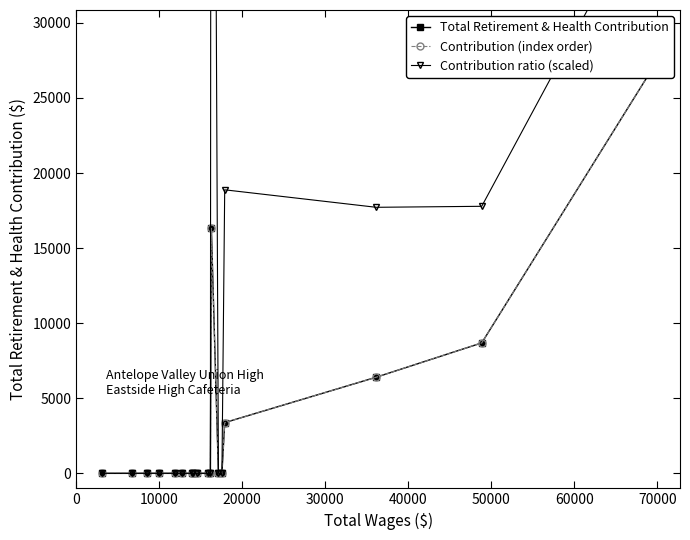

True or false: Contribution (index order) and Contribution ratio (scaled) intersect in this chart.

False